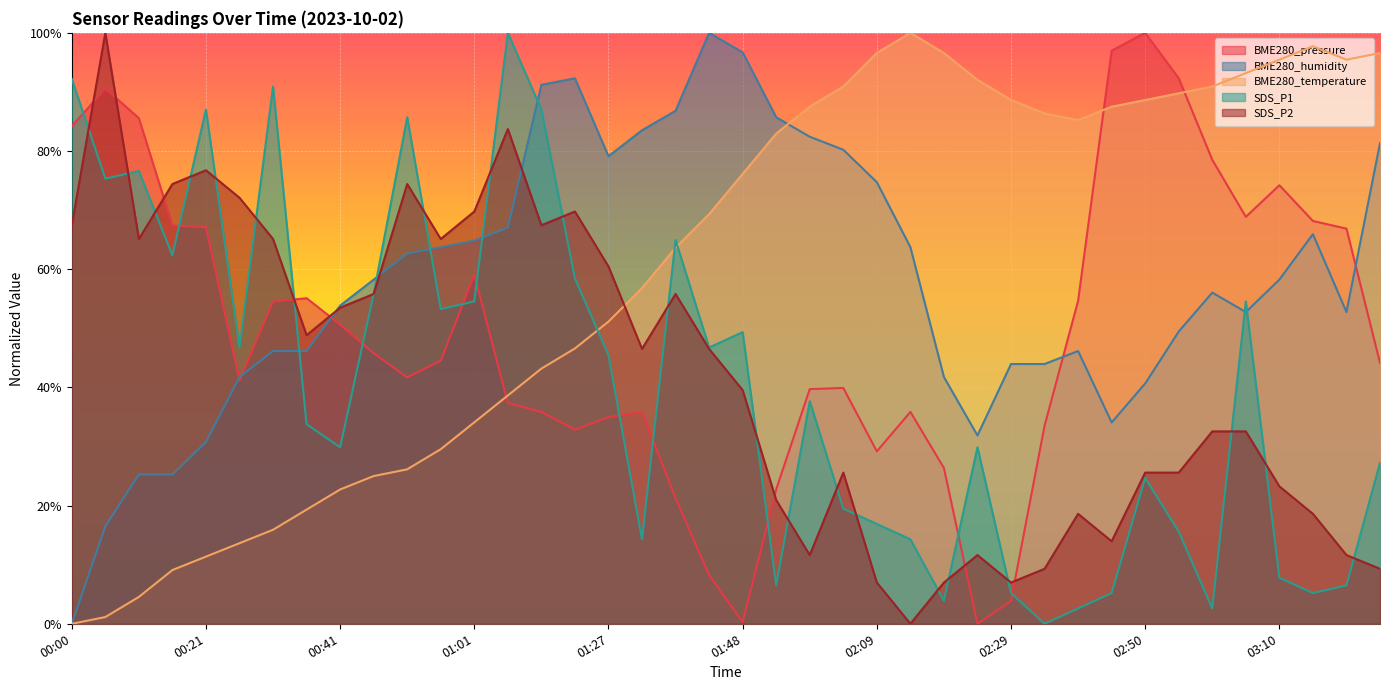

Is the value of SDS_P2 at 00:10 greater than the value of BME280_humidity at 00:05?

Yes